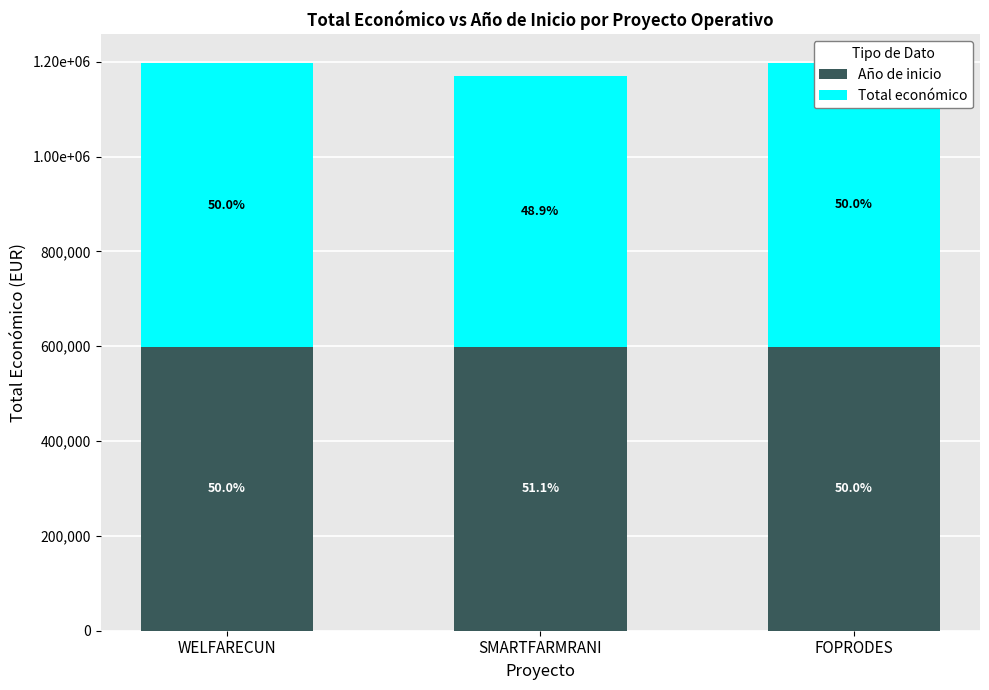

What is the approximate value of Total económico at SMARTFARMRANI?

571965.0